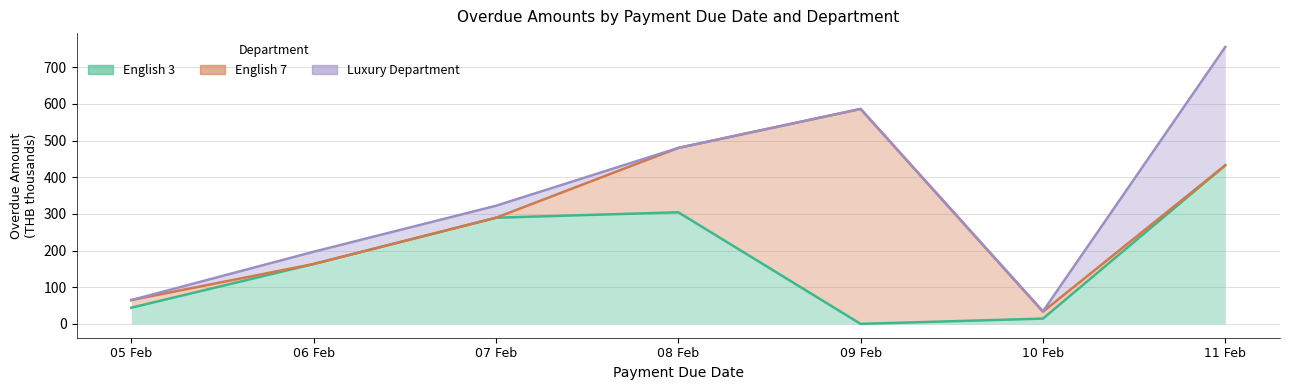

What is the difference between the maximum and second lowest values in the English 3 series?

418.2